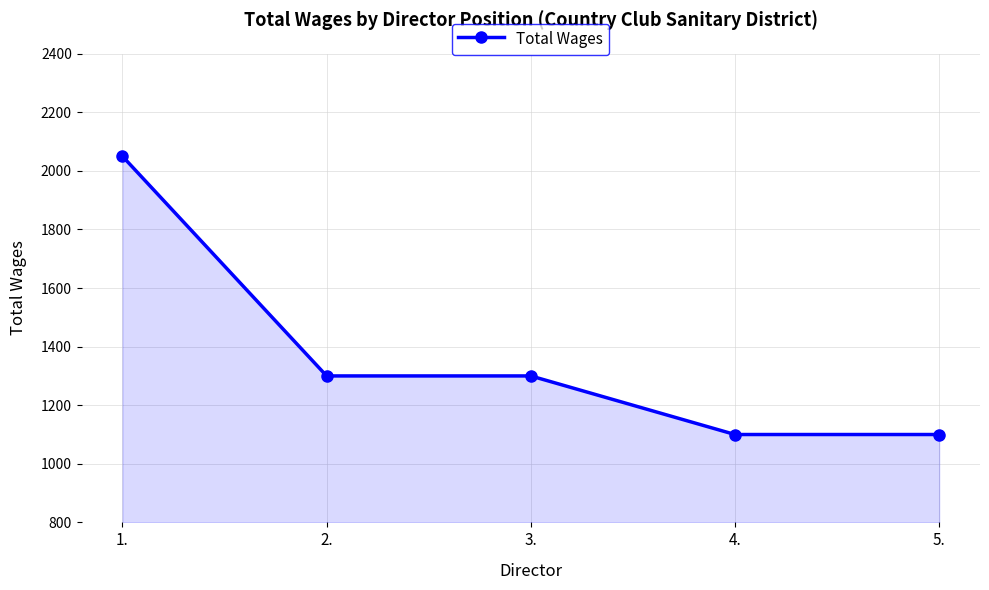

What is the minimum value shown in the chart?

1100